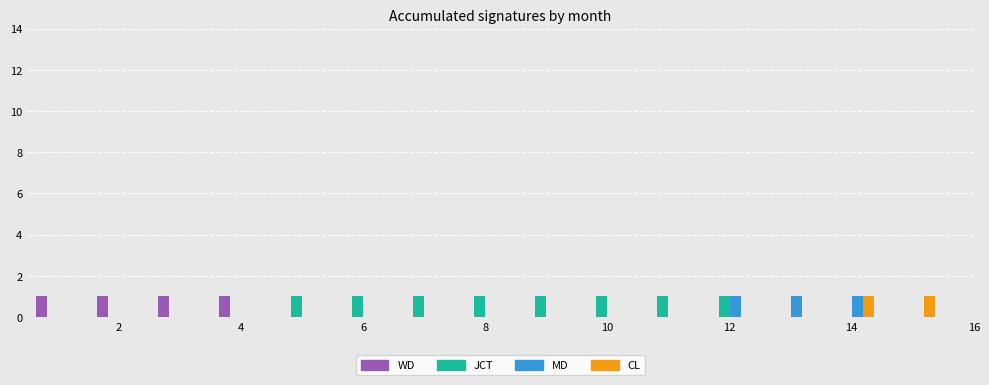

Reading left to right, transcribe this chart: for each range on the x-axis, give the height of each series' bar. Neither the bar edges nor the heights are printed on the chart, so give them approximately, as read against the axes.

0.5 to 1.5: WD=1	JCT=0	MD=0	CL=0
1.5 to 2.5: WD=1	JCT=0	MD=0	CL=0
2.5 to 3.5: WD=1	JCT=0	MD=0	CL=0
3.5 to 4.5: WD=1	JCT=0	MD=0	CL=0
4.5 to 5.5: WD=0	JCT=1	MD=0	CL=0
5.5 to 6.5: WD=0	JCT=1	MD=0	CL=0
6.5 to 7.5: WD=0	JCT=1	MD=0	CL=0
7.5 to 8.5: WD=0	JCT=1	MD=0	CL=0
8.5 to 9.5: WD=0	JCT=1	MD=0	CL=0
9.5 to 10.5: WD=0	JCT=1	MD=0	CL=0
10.5 to 11.5: WD=0	JCT=1	MD=0	CL=0
11.5 to 12.5: WD=0	JCT=1	MD=1	CL=0
12.5 to 13.5: WD=0	JCT=0	MD=1	CL=0
13.5 to 14.5: WD=0	JCT=0	MD=1	CL=1
14.5 to 15.5: WD=0	JCT=0	MD=0	CL=1